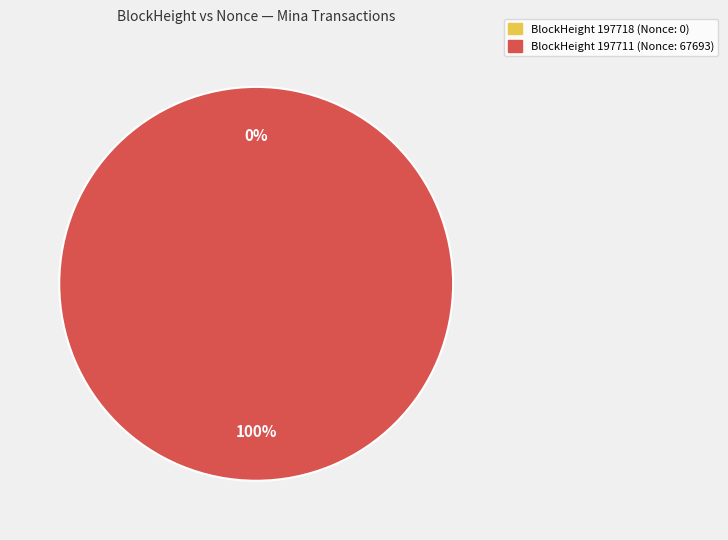

Is it true that 197711 is 90% of the pie?

False